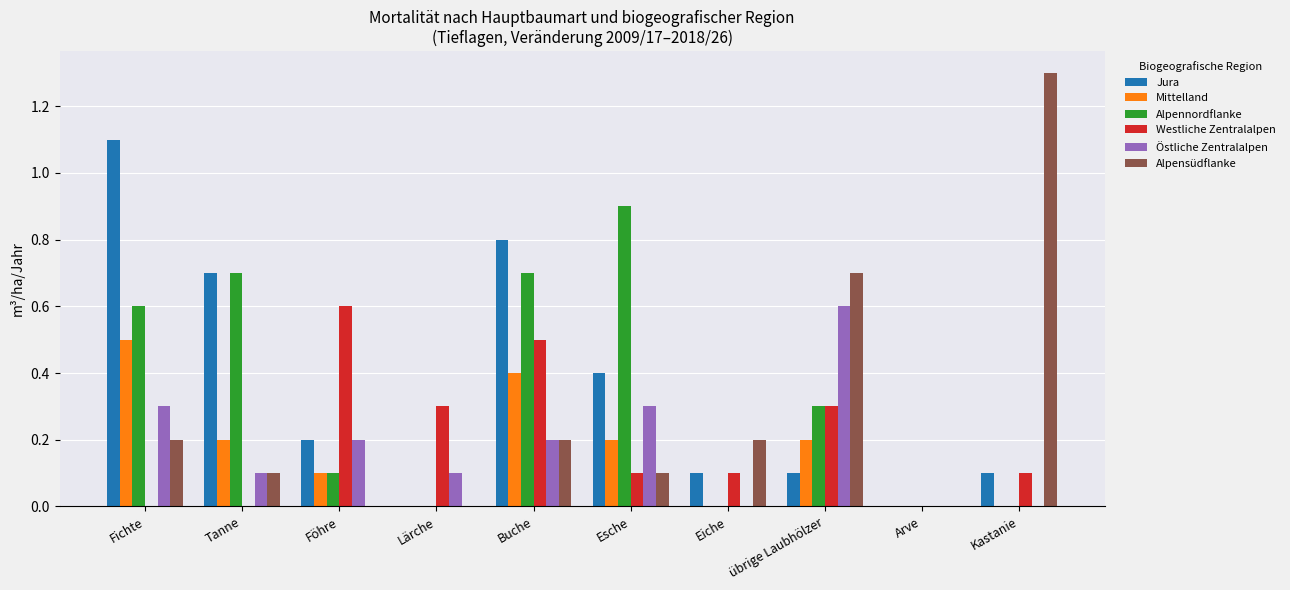

What is the sum of all Alpensüdflanke values?

2.8